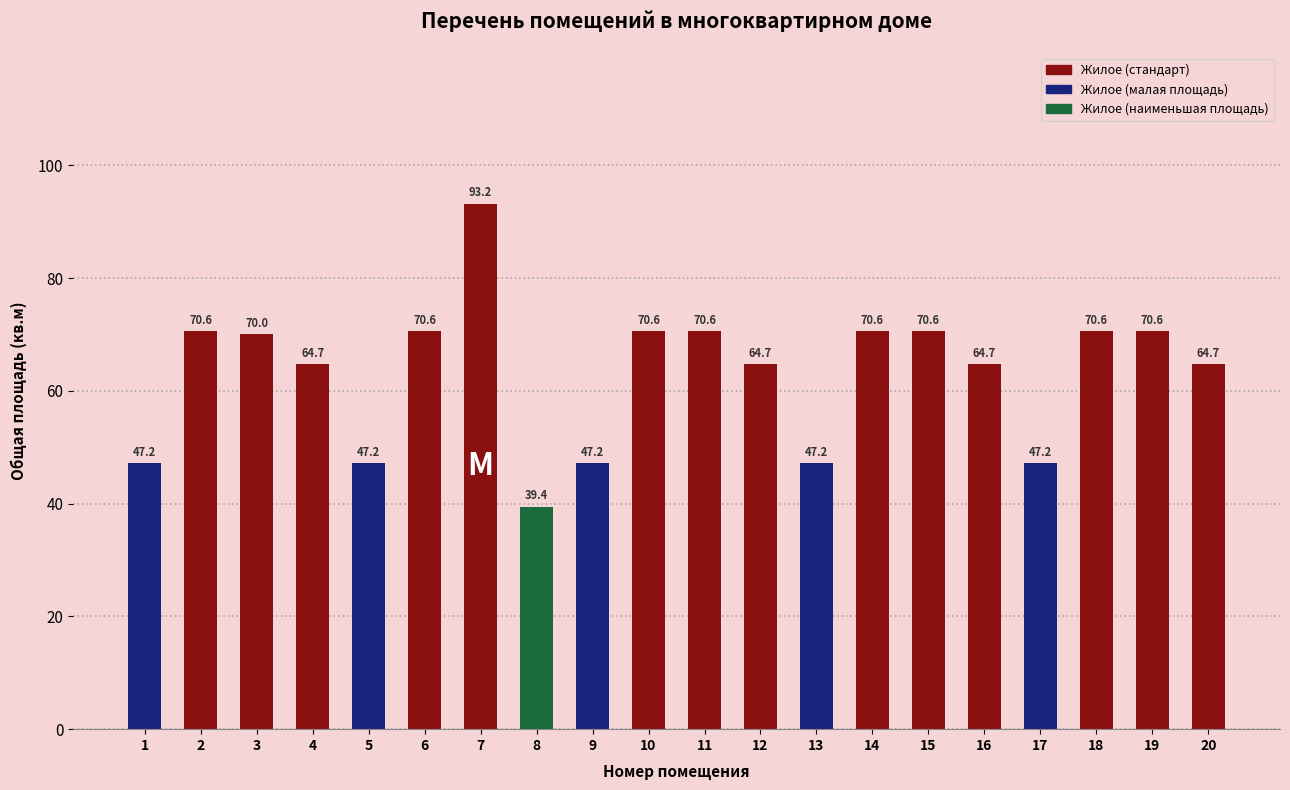

What is the value of the 19th bar from the left?

70.6